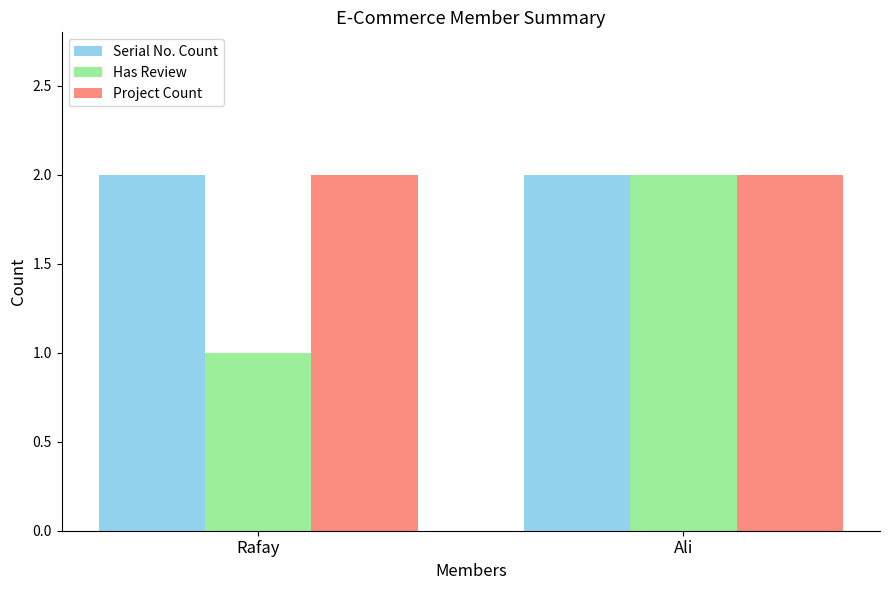

Which series has the largest range (max minus min)?

Has Review